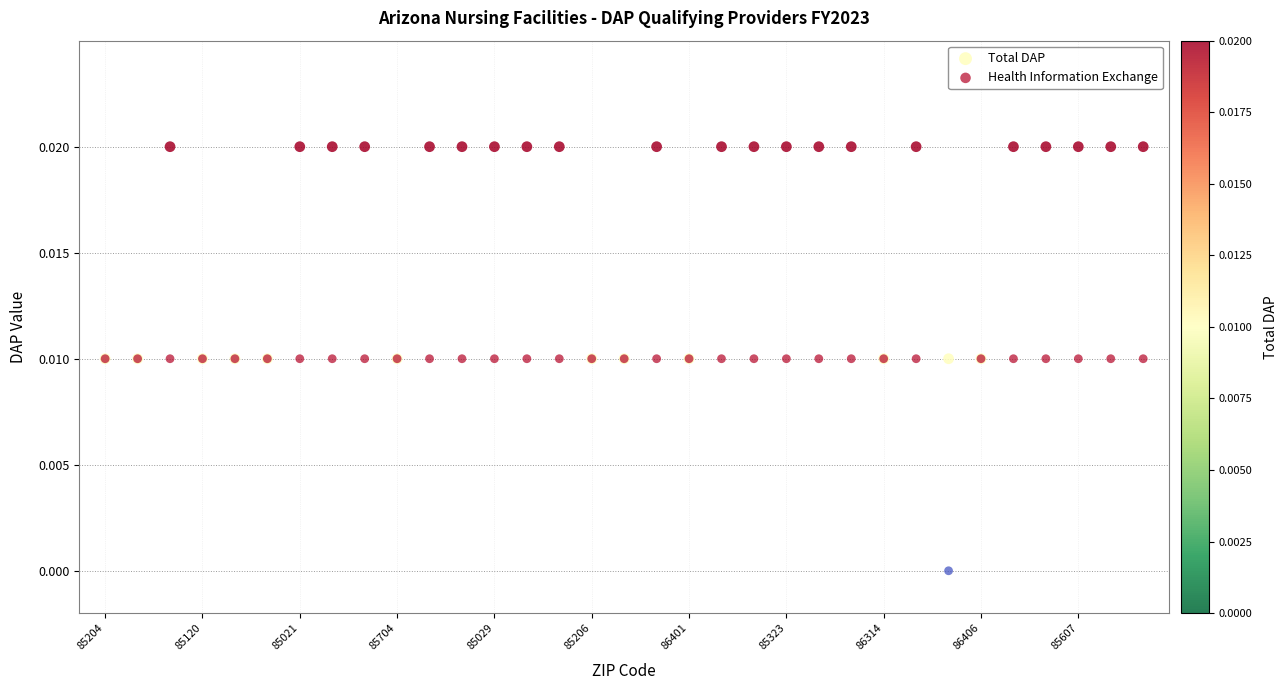

What are all the series names shown in the legend?

Total DAP, Health Information Exchange